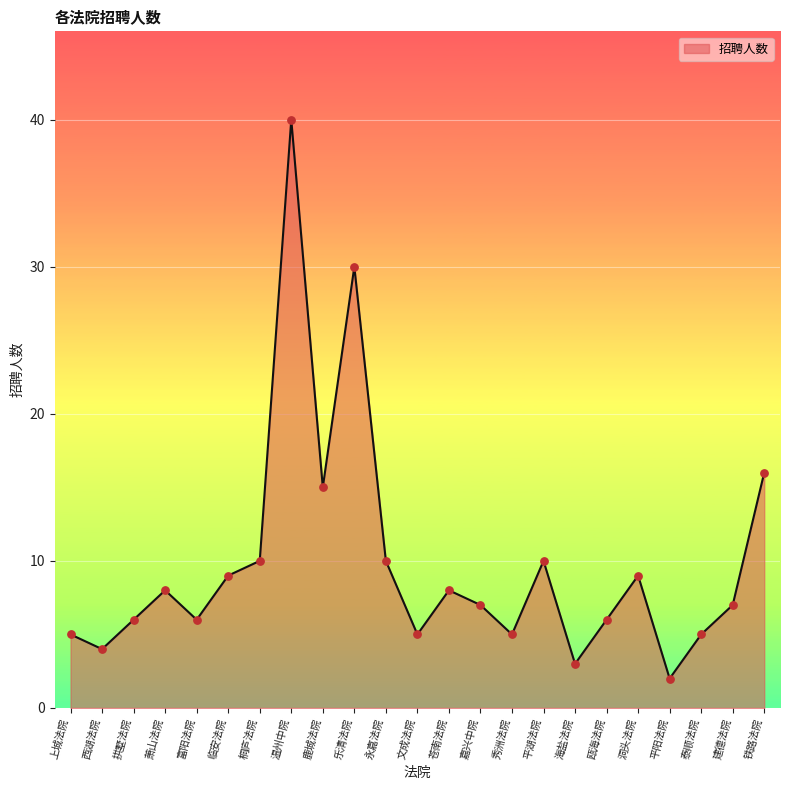

Between 平湖法院 and 温州中院, which is larger?

温州中院